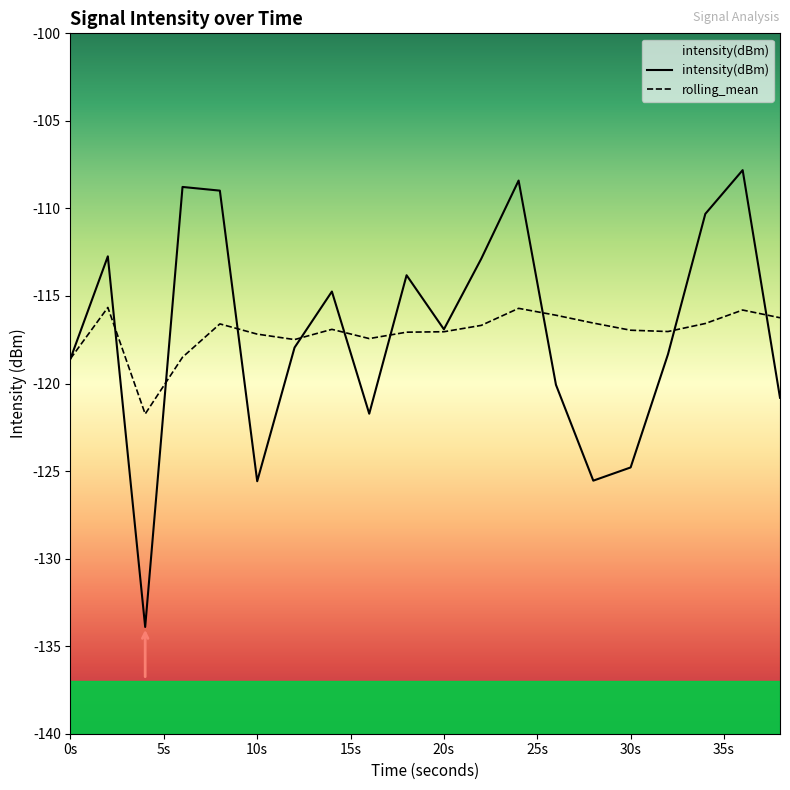

What is the value of the intensity(dBm) point at the 7th from the left?

-117.9